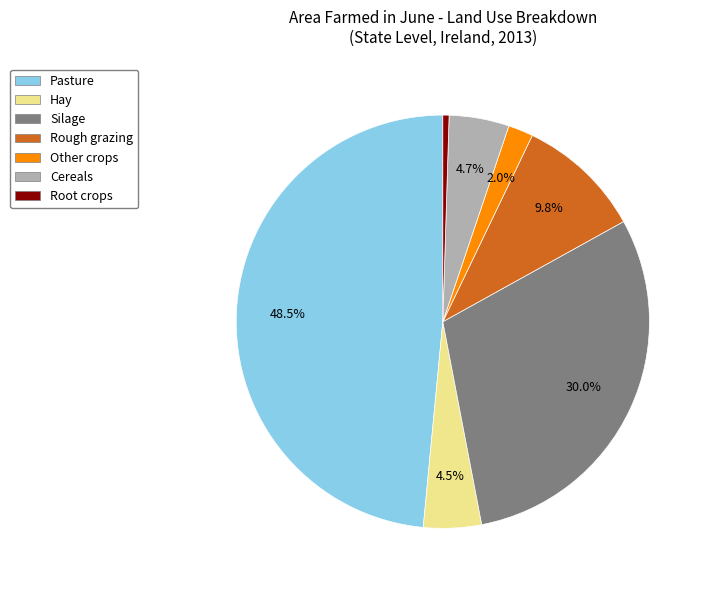

Does any single category account for the majority?

No